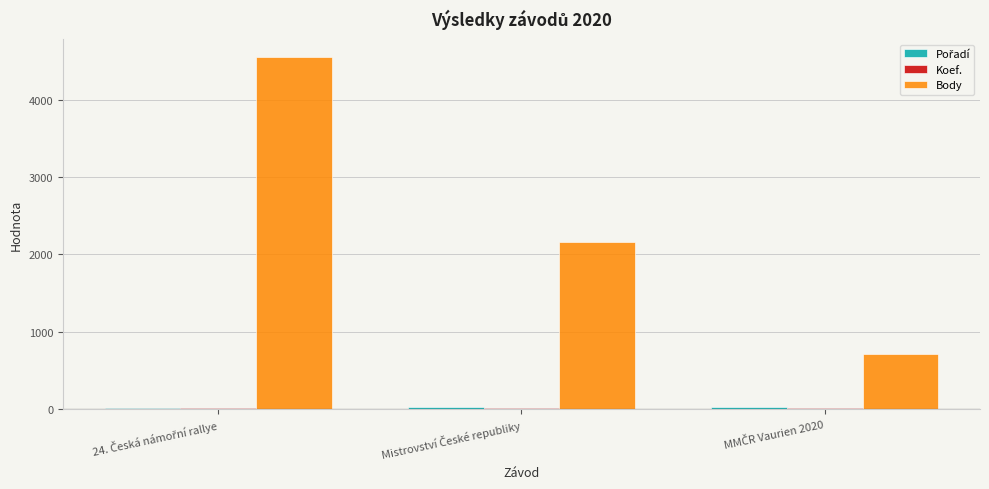

Which series has the largest total across all categories?

Body